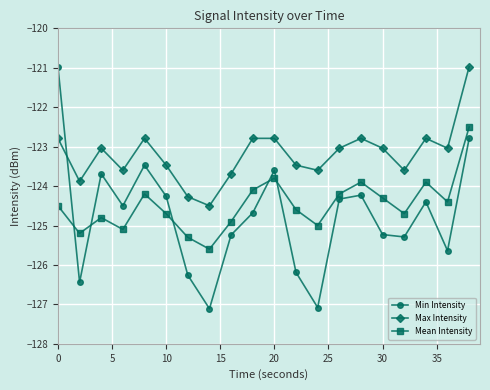

Which series has the largest range (max minus min)?

Min Intensity